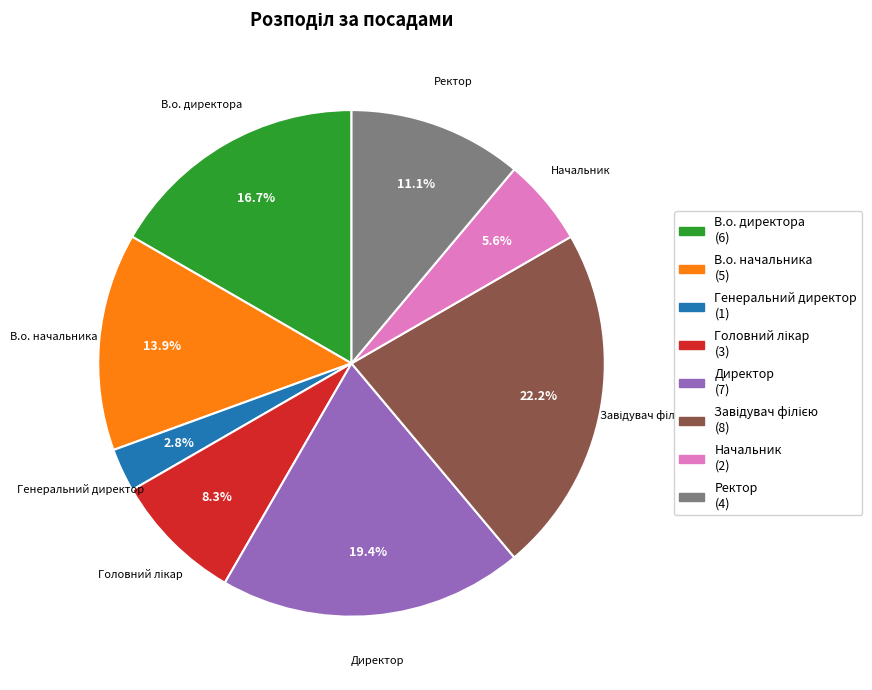

What is the smallest slice in the pie chart?

Генеральний директор